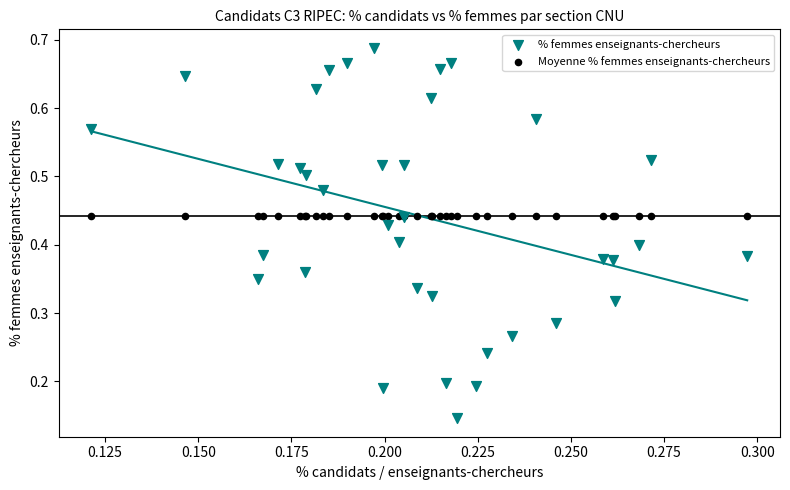

Which series reaches the minimum Y coordinate?

% femmes enseignants-chercheurs